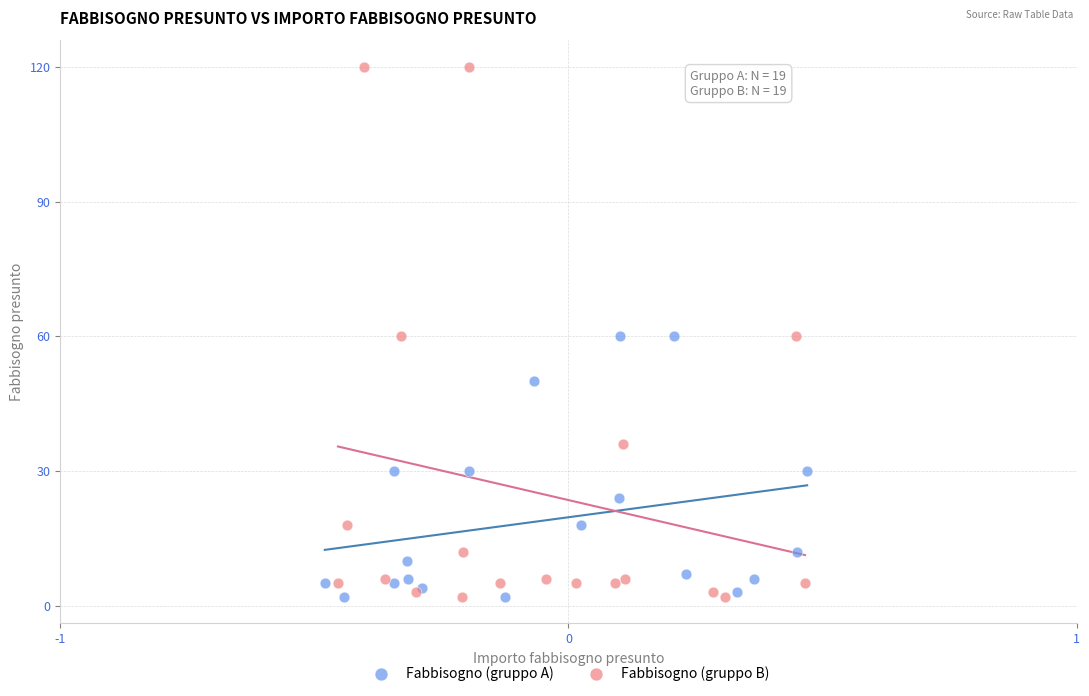

Which series has the widest spread of Y values?

Fabbisogno (gruppo B)